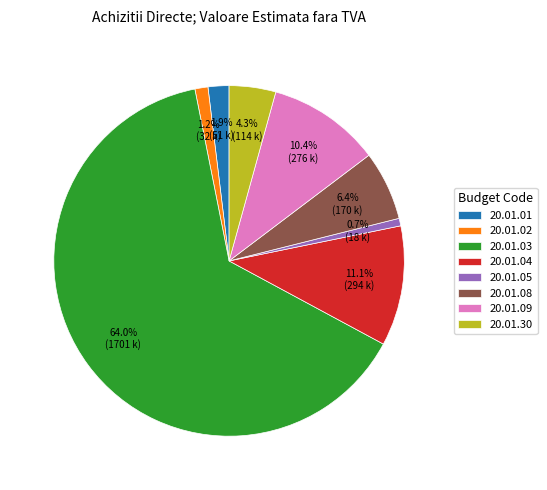

To the nearest percent, what is the difference between the largest and smallest slice percentages?

63%